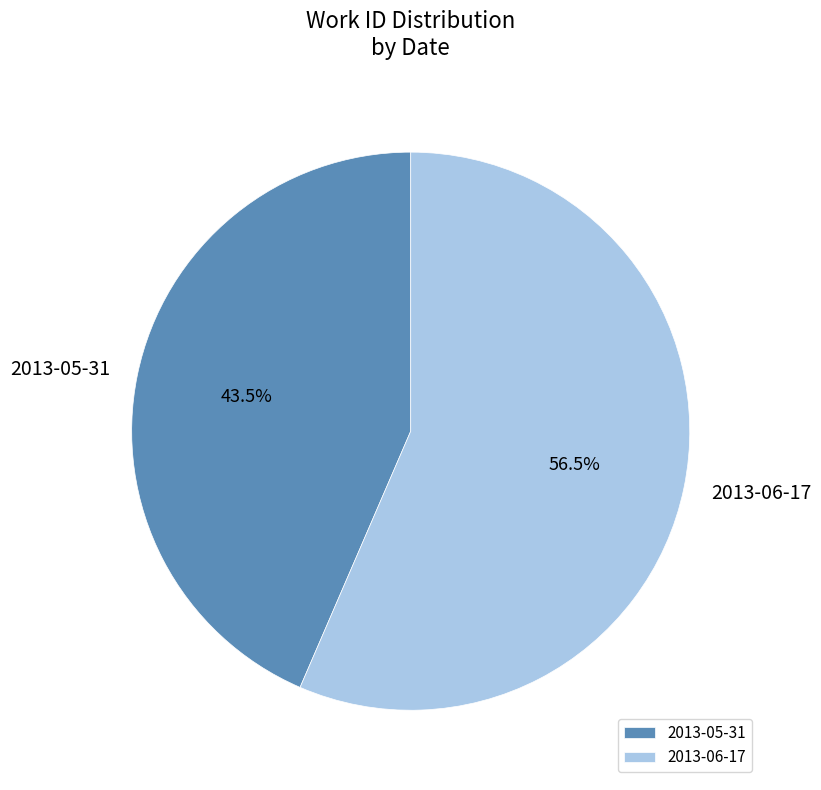

Count the number of slices in the pie.

2